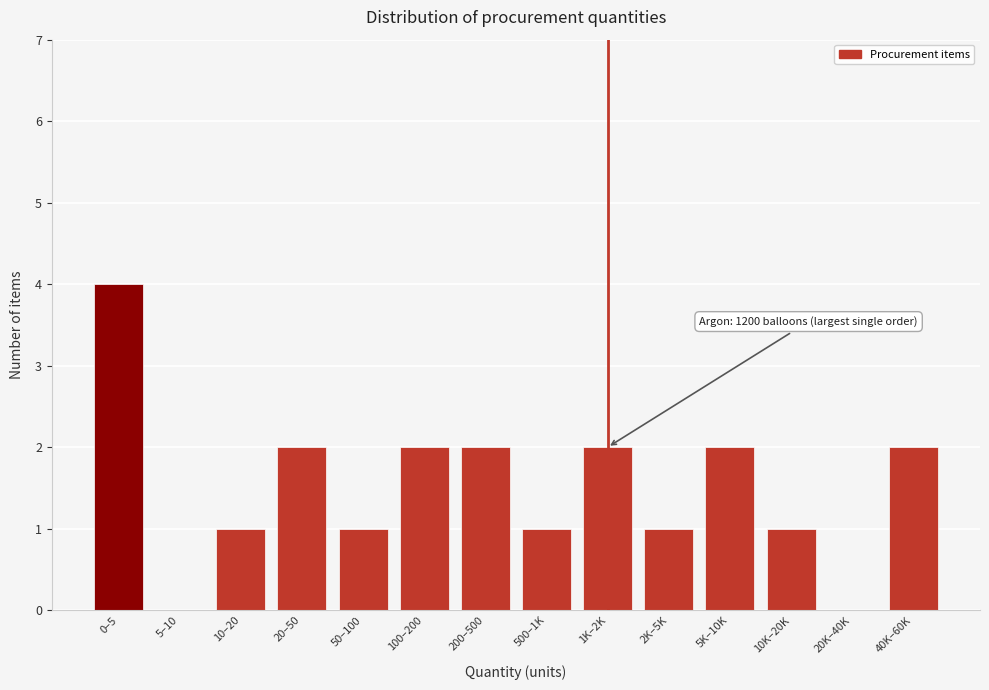

Reading left to right, what are all the values shown in this chart?

0–5=4	5–10=0	10–20=1	20–50=2	50–100=1	100–200=2	200–500=2	500–1K=1	1K–2K=2	2K–5K=1	5K–10K=2	10K–20K=1	20K–40K=0	40K–60K=2